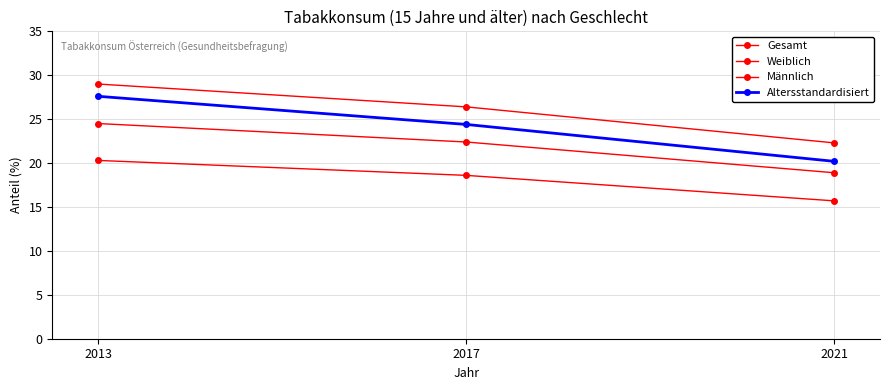

How many categories are shown in the chart?

3